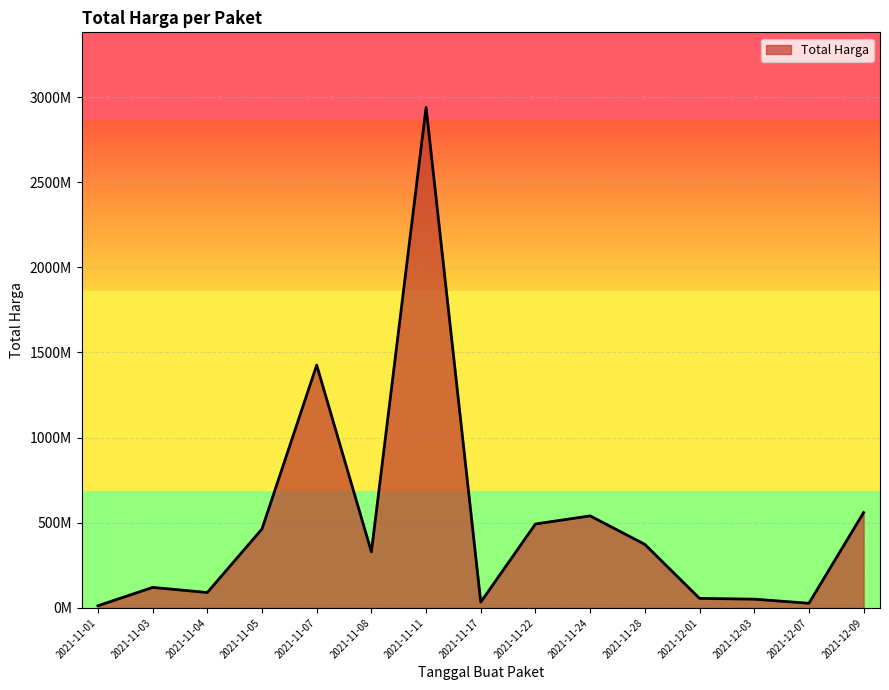

Is this an area chart (filled region under the line)?

Yes